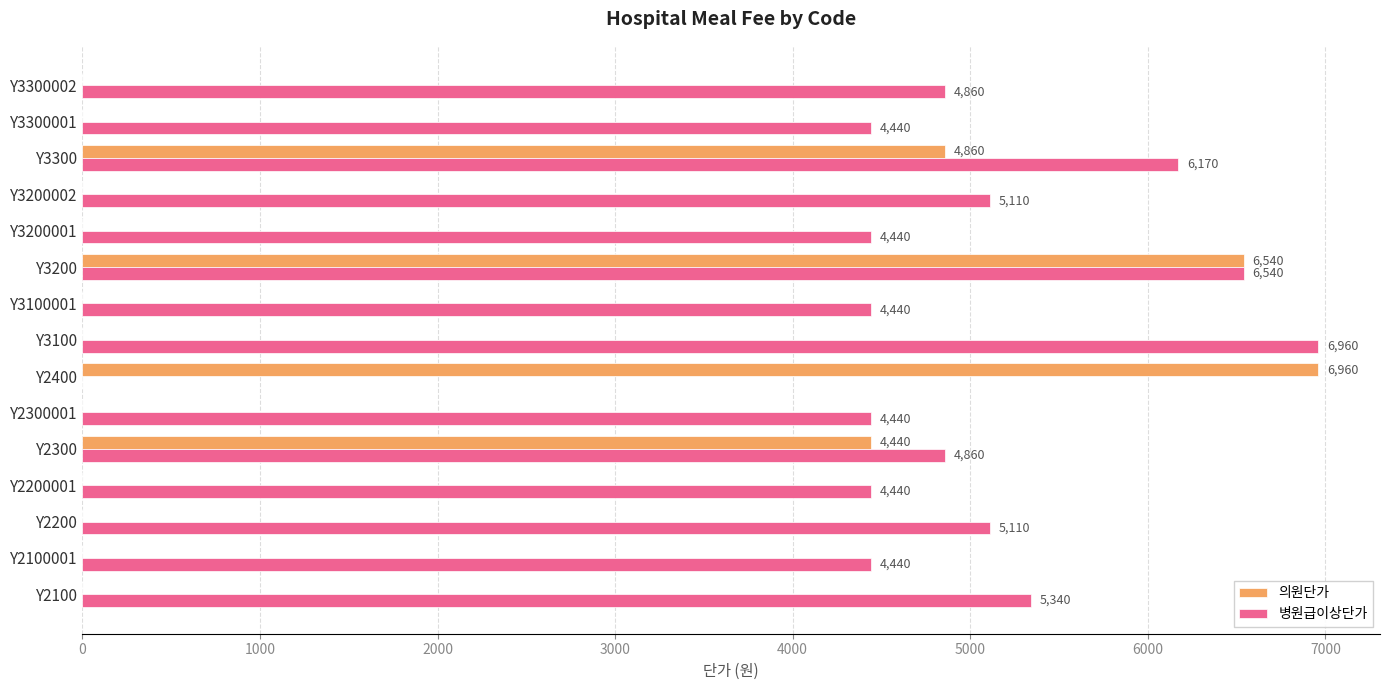

What is the maximum value for 의원단가?

6960